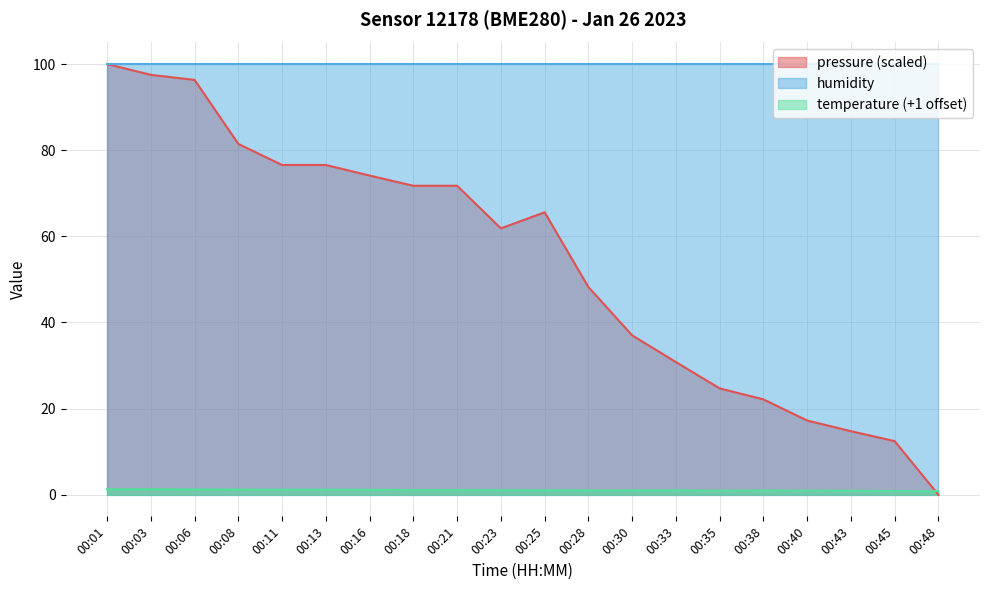

At which label does temperature reach its minimum?

00:48